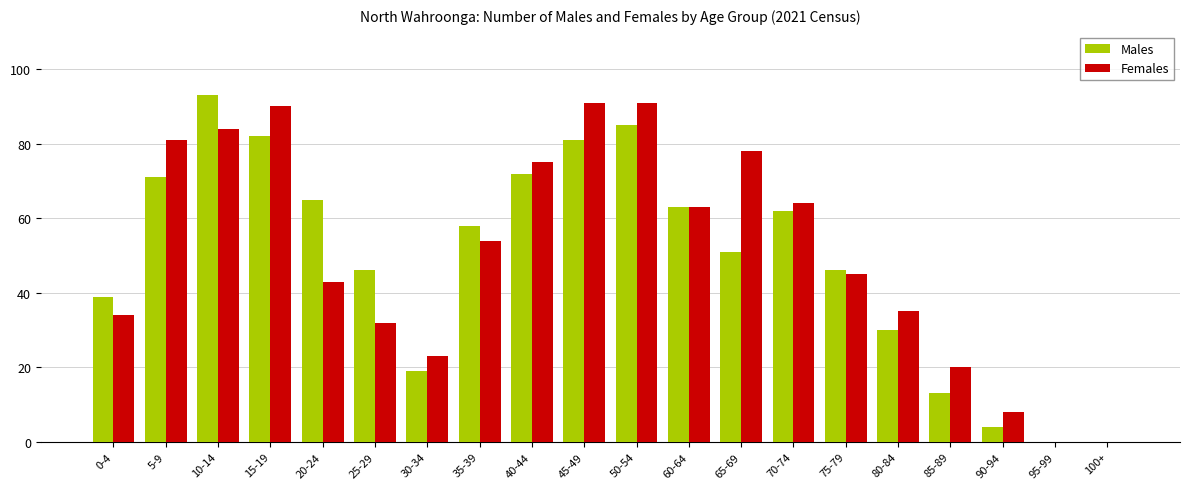

The value of Males at 35-39 is 40. True or false?

False